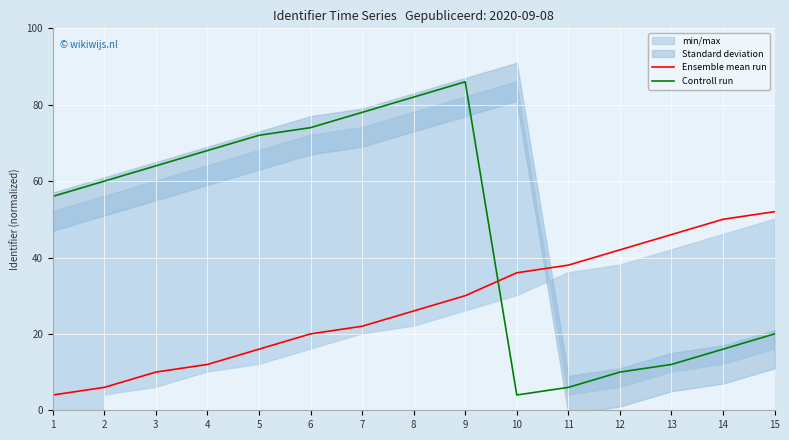

How many values in the Ensemble mean run series exceed 26?

7